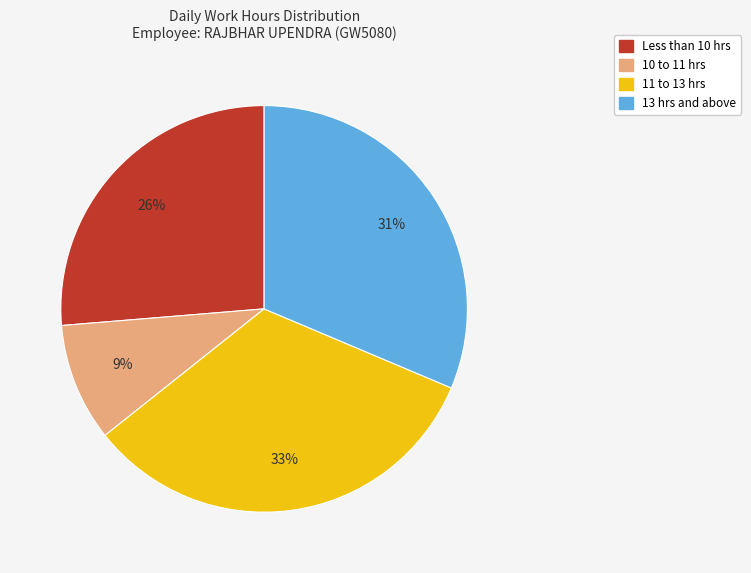

To the nearest percent, what is the average slice percentage?

25%